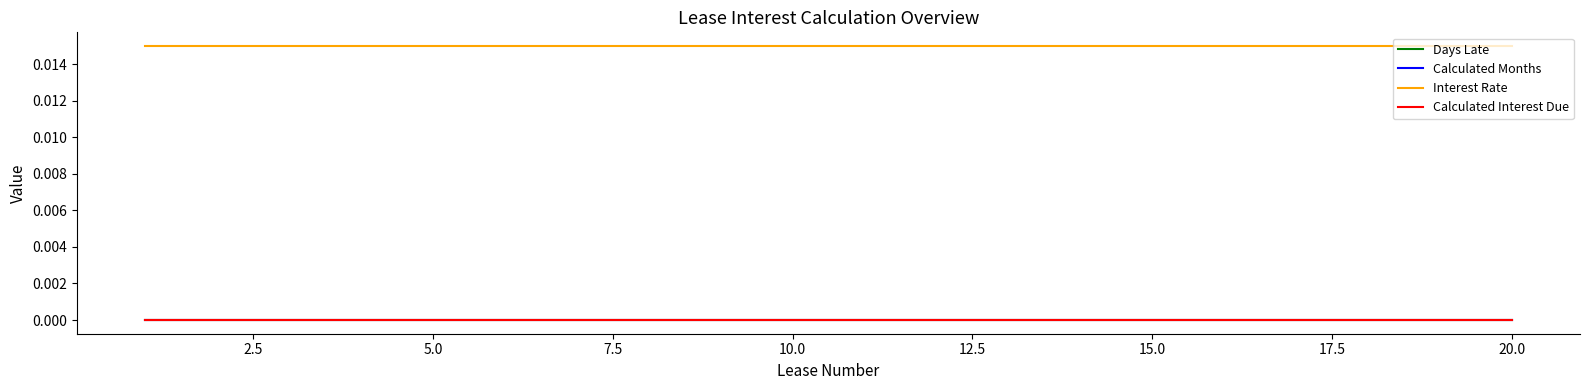

True or false: Calculated Months and Interest Rate cross at least once.

False